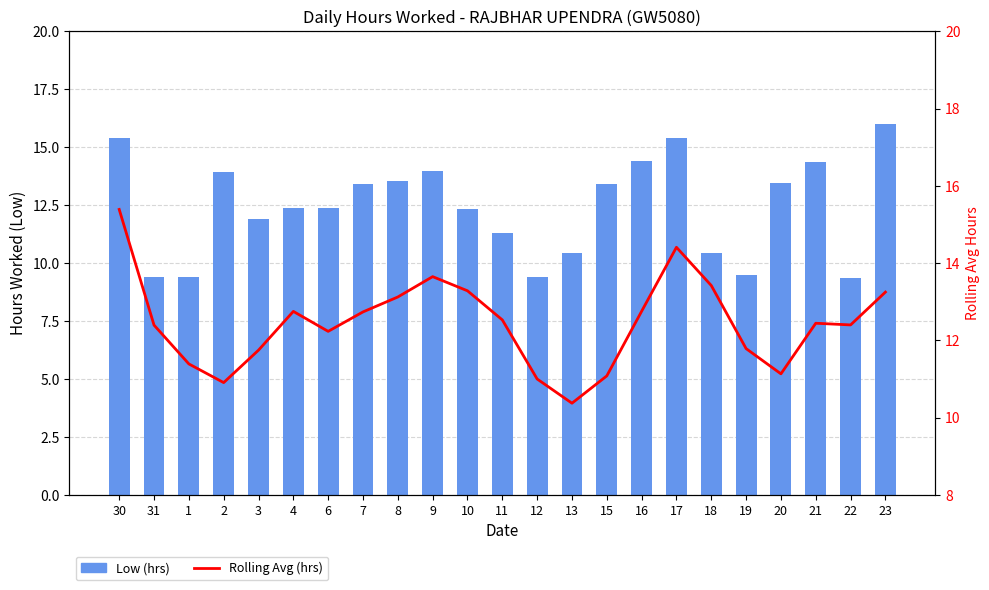

At which category is the sum across all series the highest?

30